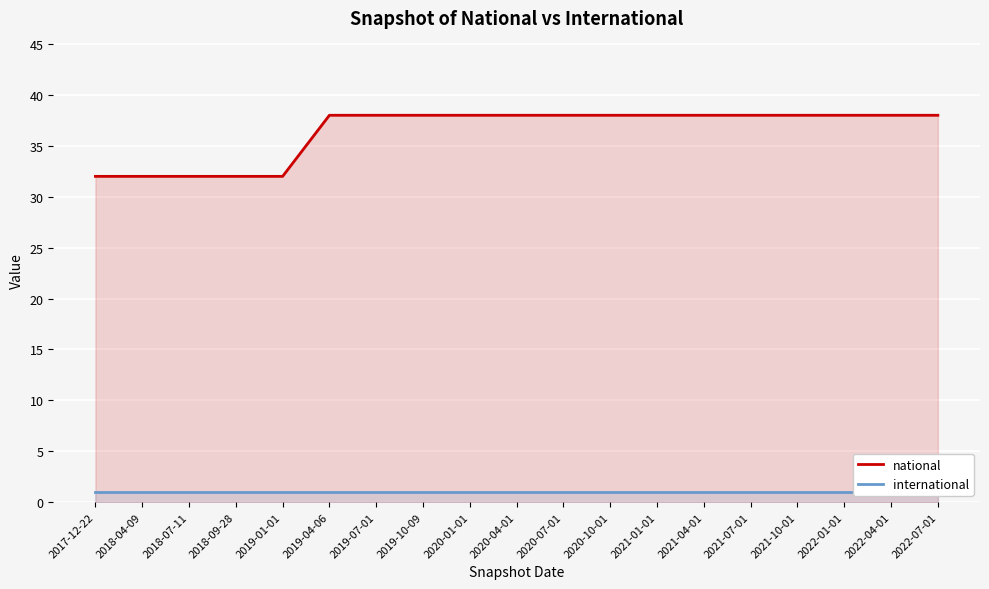

True or false: national has more than 2 points higher than both neighbors.

False